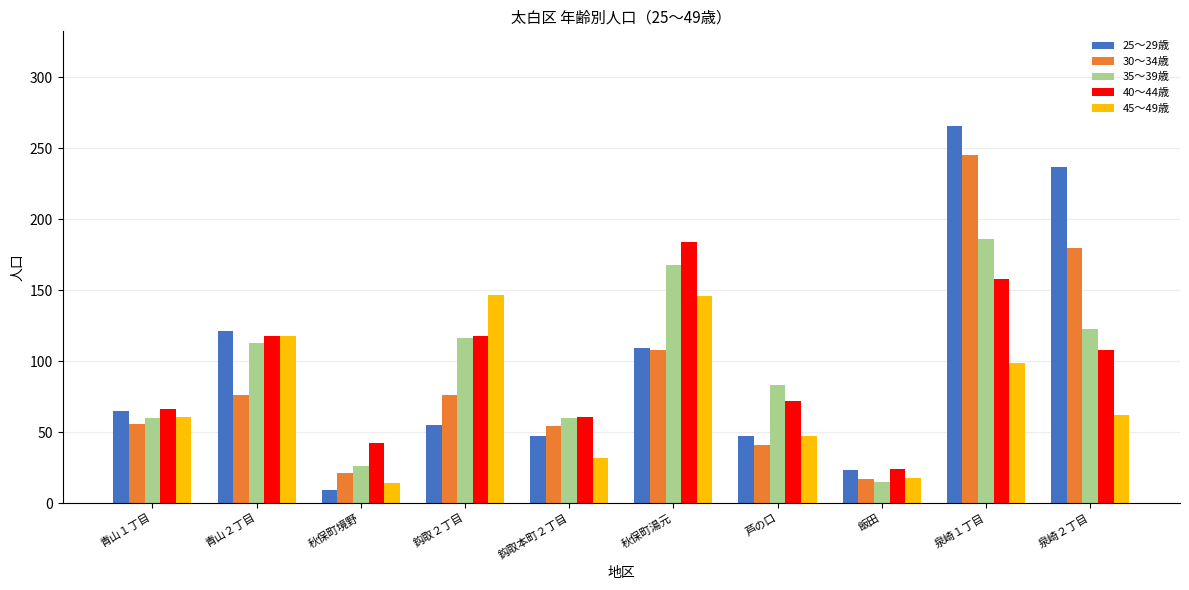

Which series has the largest range (max minus min)?

25～29歳